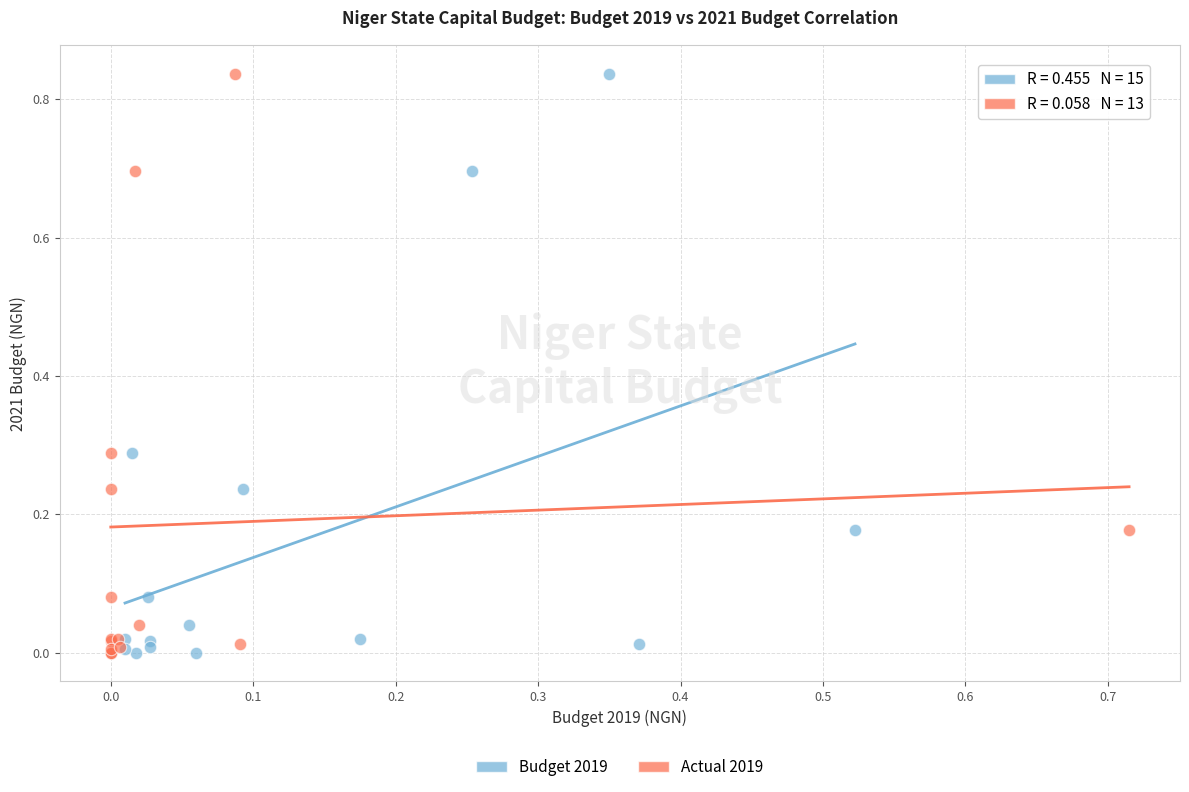

What are all the series names shown in the legend?

Budget 2019, Actual 2019